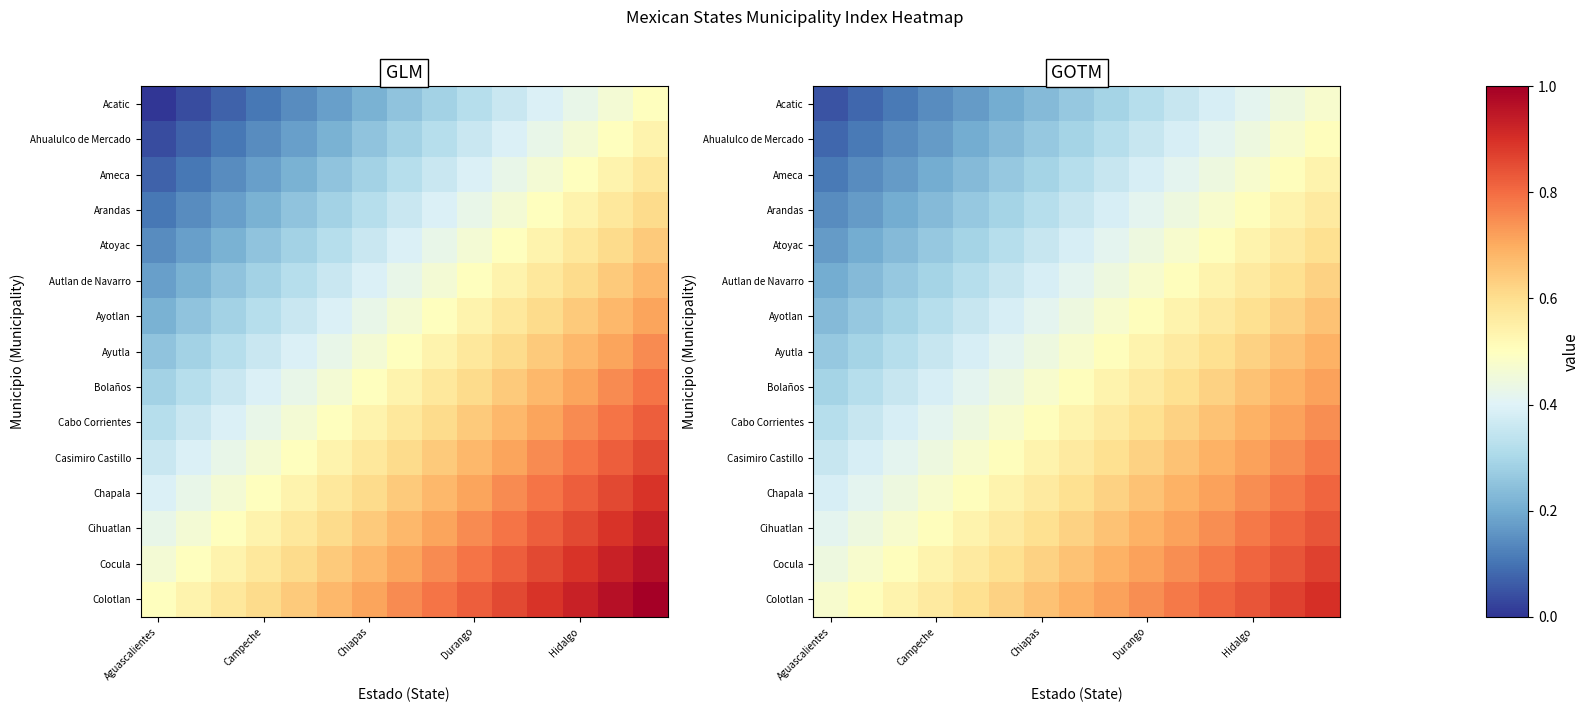

How many distinct data groups are displayed?

15